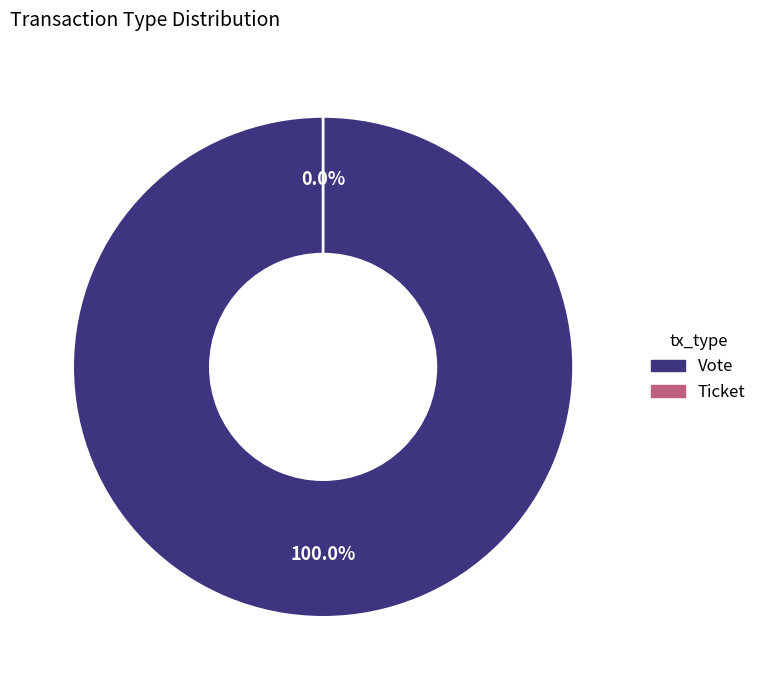

True or false: Ticket accounts for 0% of the total.

True